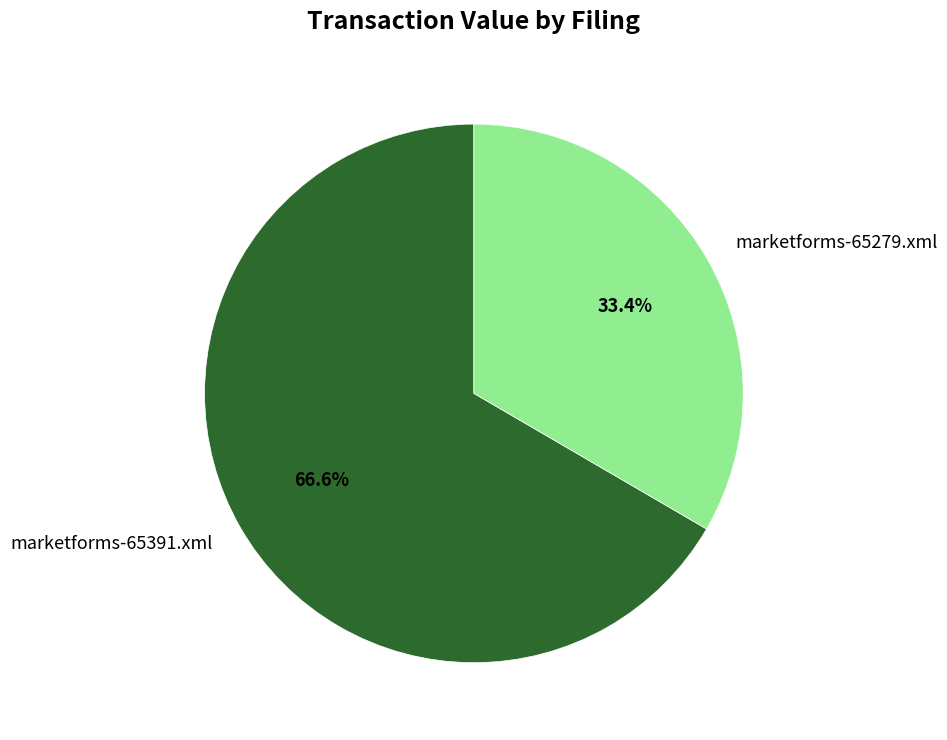

Count the number of slices in the pie.

2